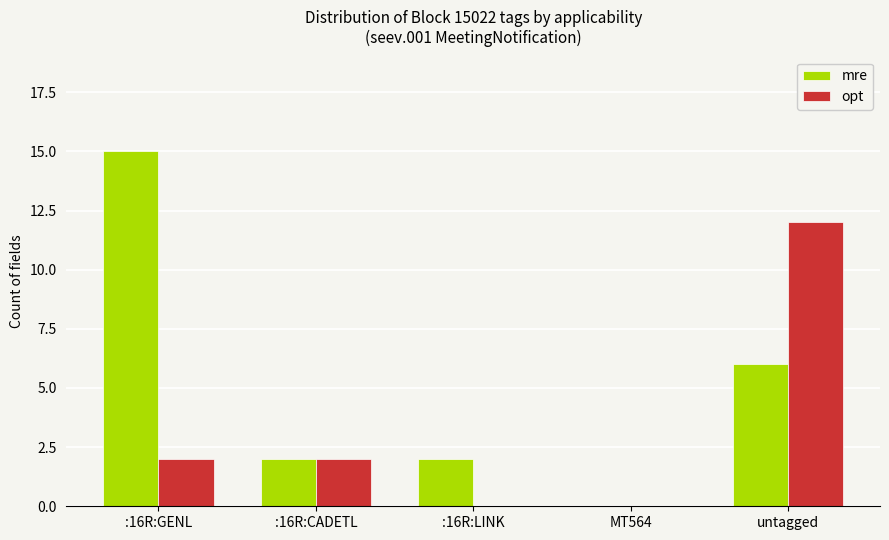

Between :16R:GENL and MT564, which series saw the biggest shift?

mre